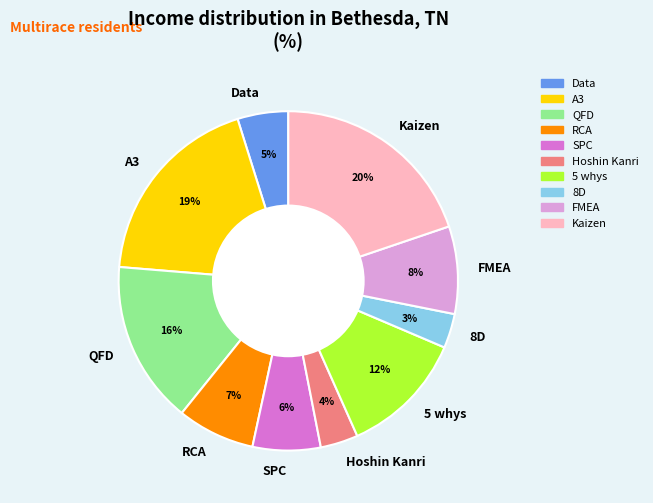

How many segments does this pie chart have?

10